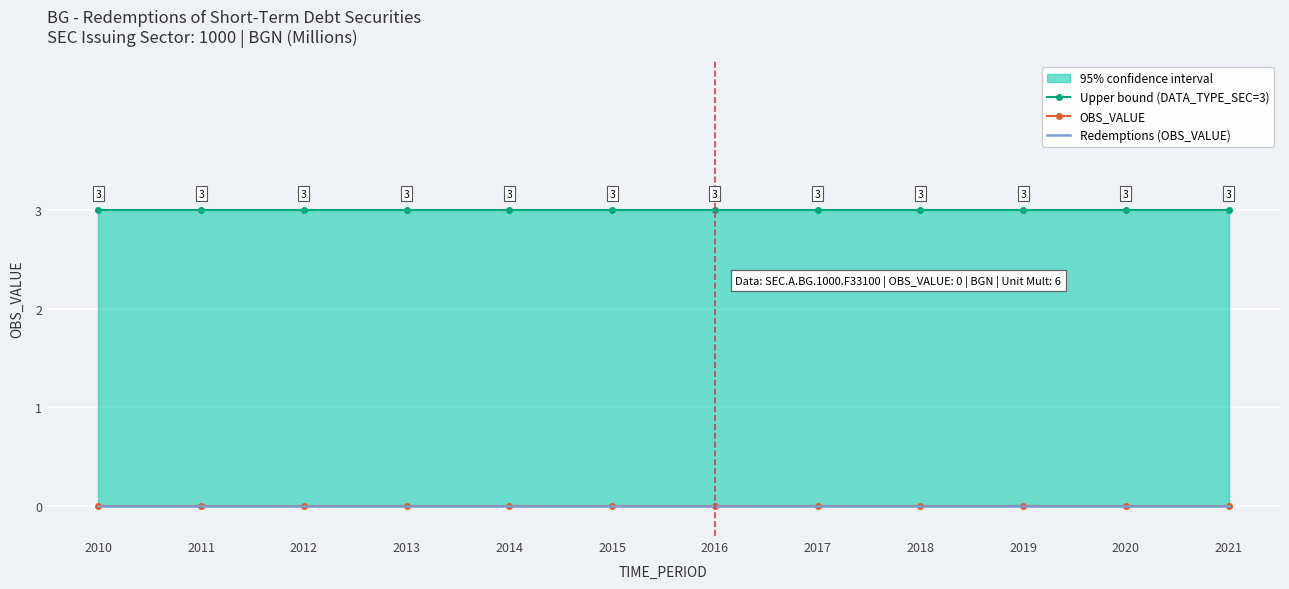

True or false: Upper bound (DATA_TYPE_SEC=3) and Redemptions (OBS_VALUE) cross at least once.

False